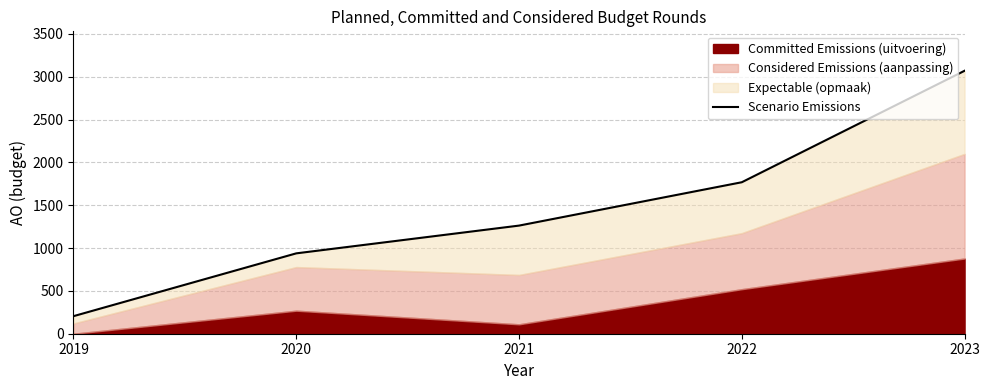

Which category has the highest value across all series?

2023